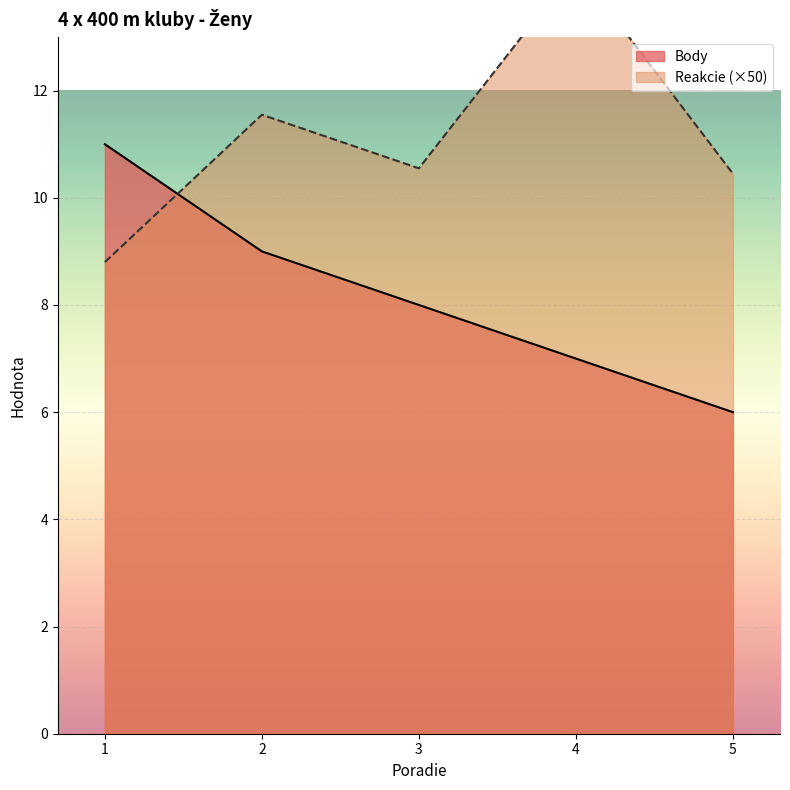

What are all the series names shown in the legend?

Body, Reakcie